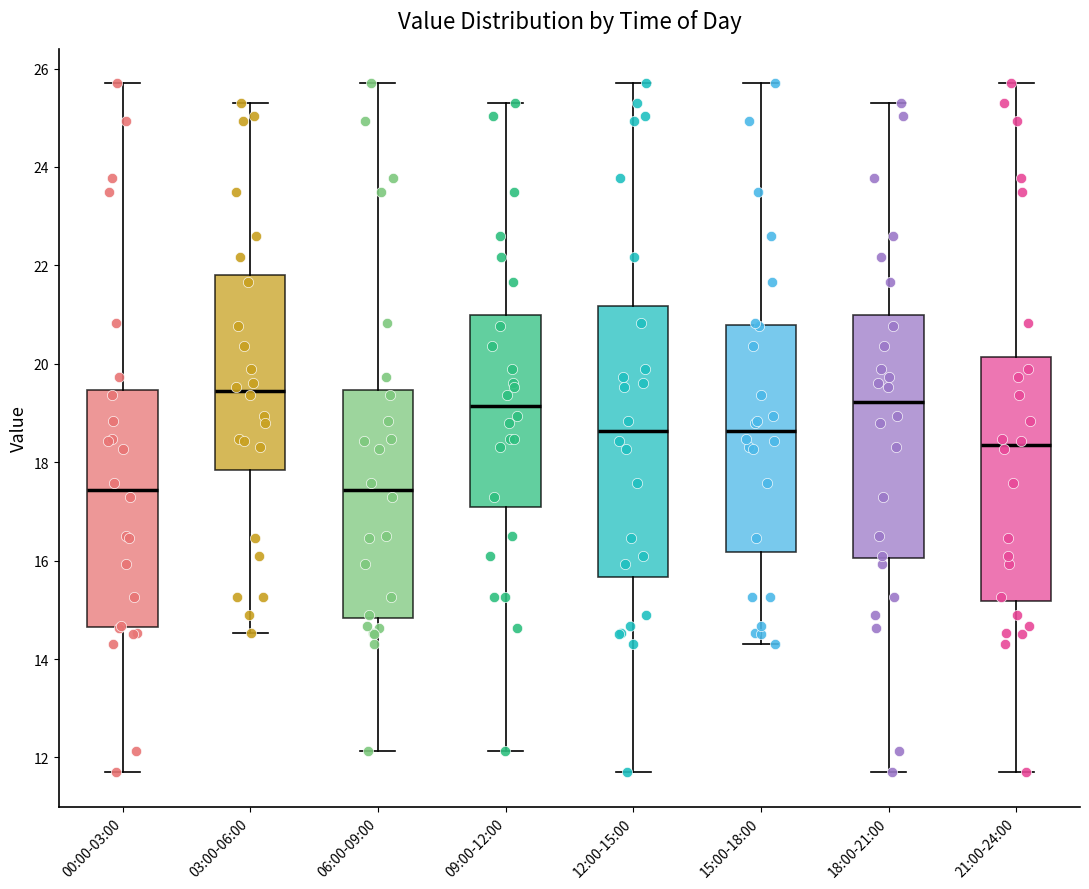

Where is the lower edge of the box for 00:00-03:00 on the y-axis? The values are not printed on the chart, so give them approximately, as read against the axis.

14.6